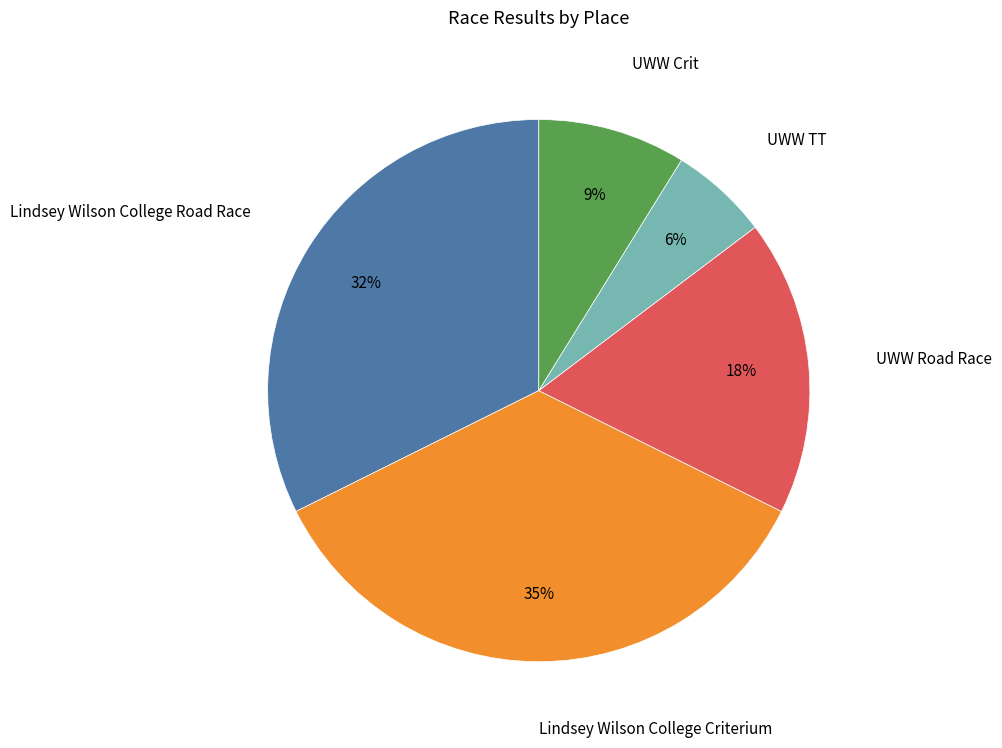

What is the ratio of the value at UWW Road Race to the value at Lindsey Wilson College Criterium?

0.5